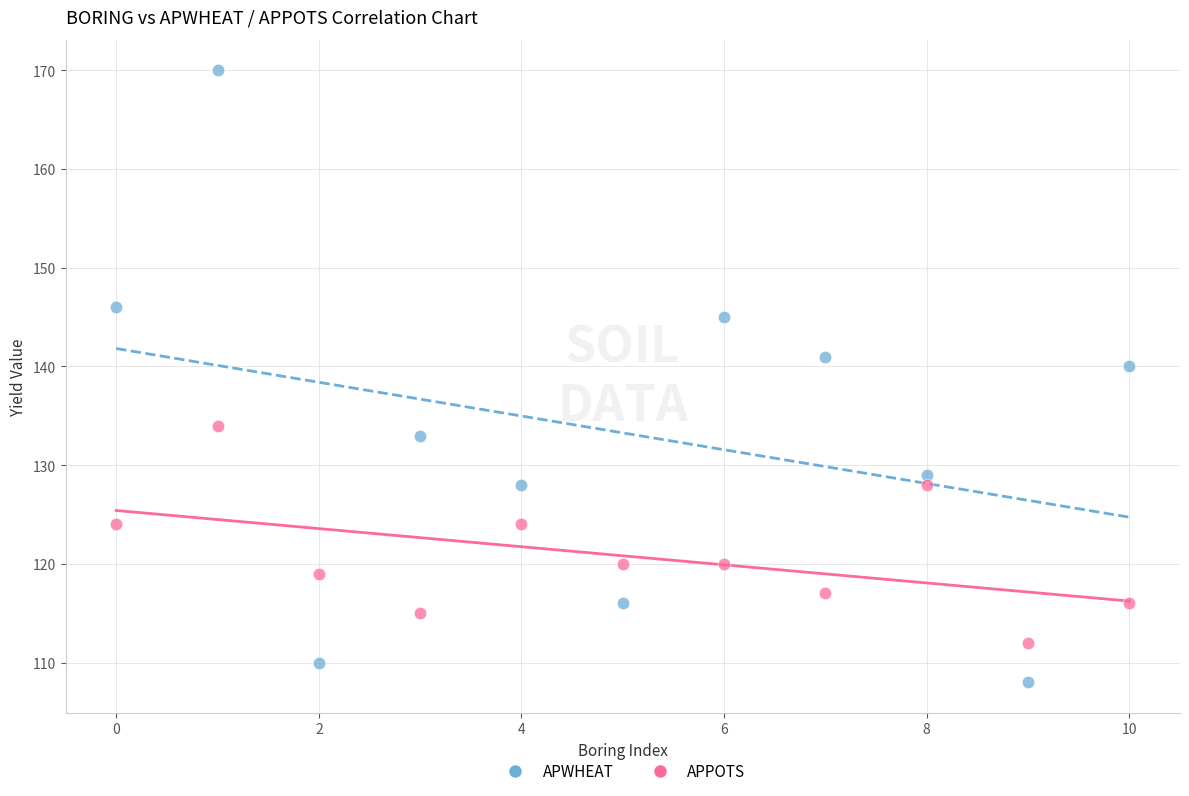

Across all data points, what is the range of Y values (max minus min)?

62